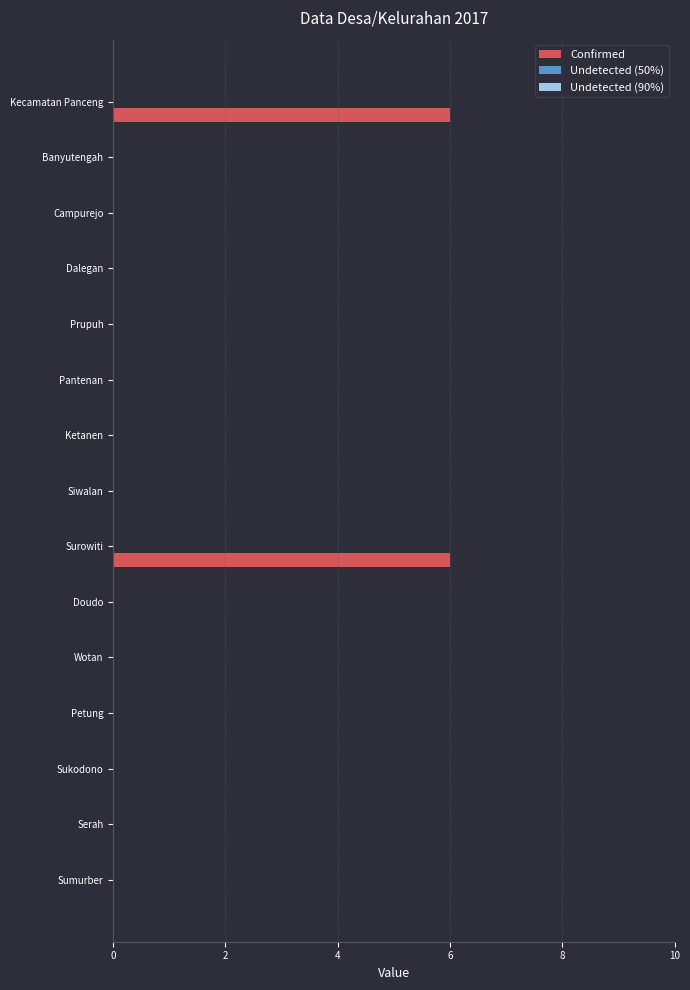

True or false: the data shows -3 at Prupuh.

False